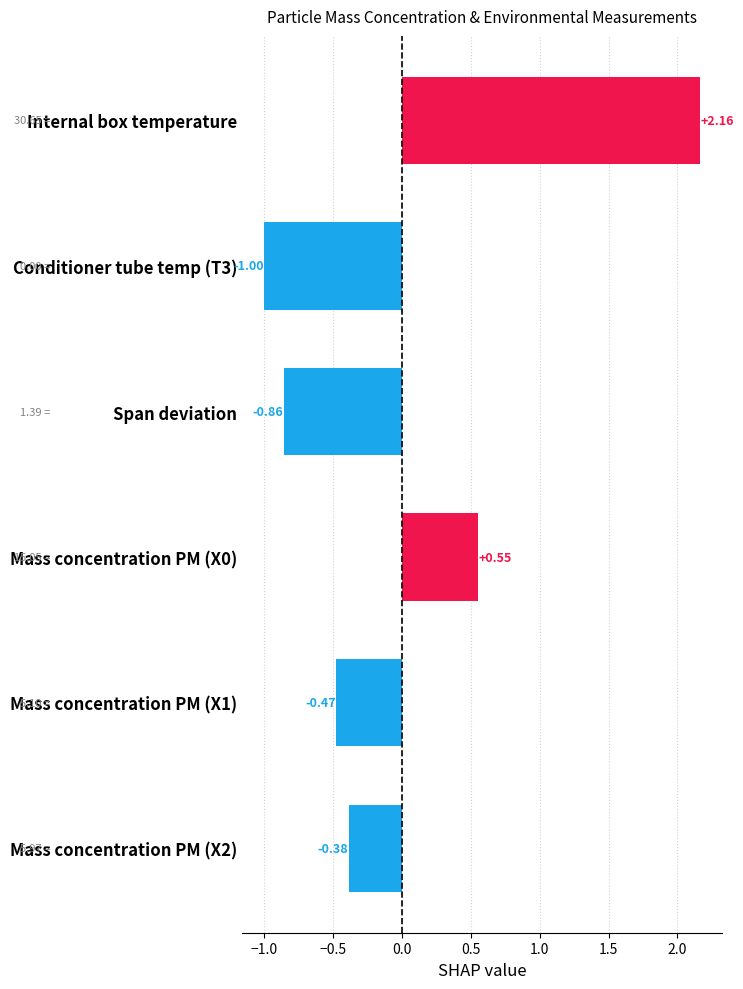

Which has a higher value, Internal box temperature or Mass concentration PM (X0)?

Internal box temperature